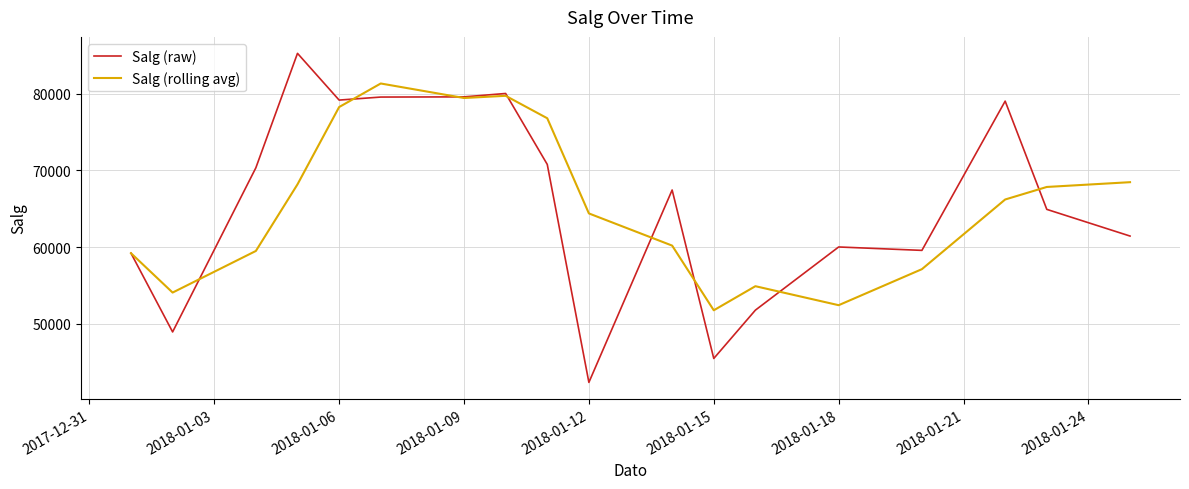

Which series has the largest range (max minus min)?

Salg (raw)